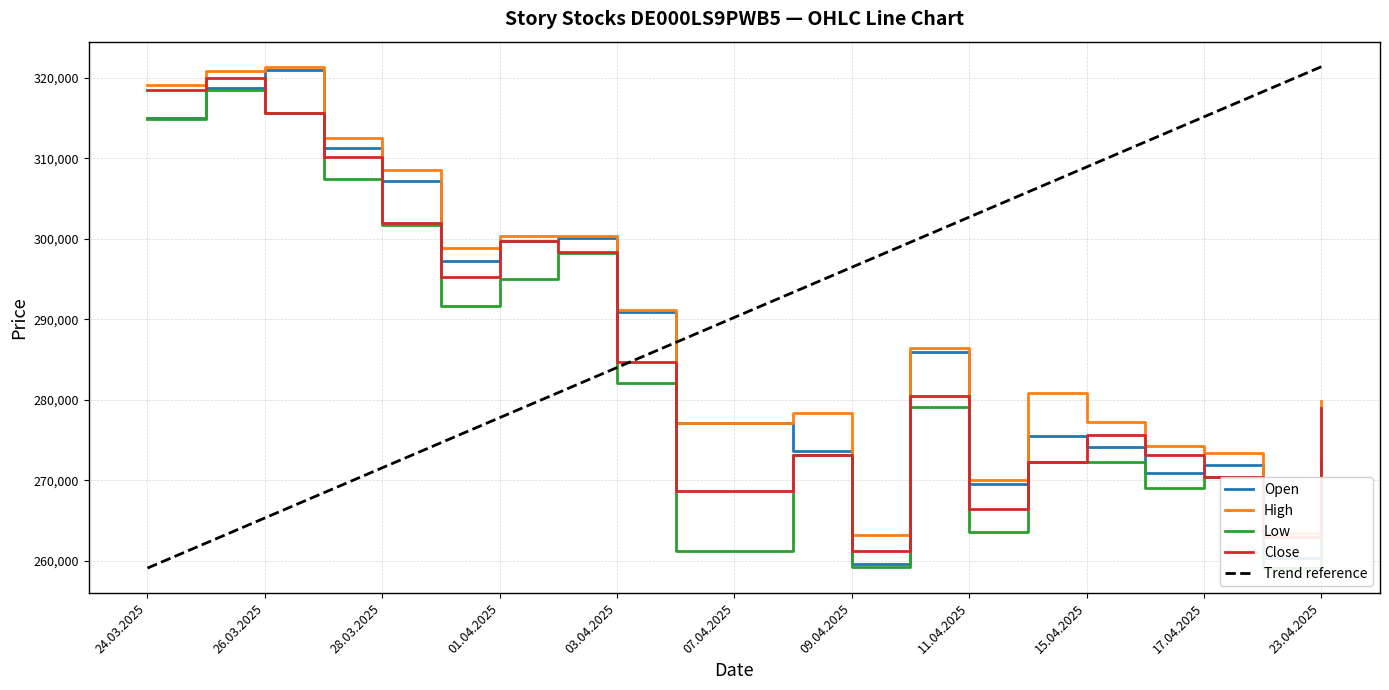

At which category does Open reach its first local peak?

26.03.2025